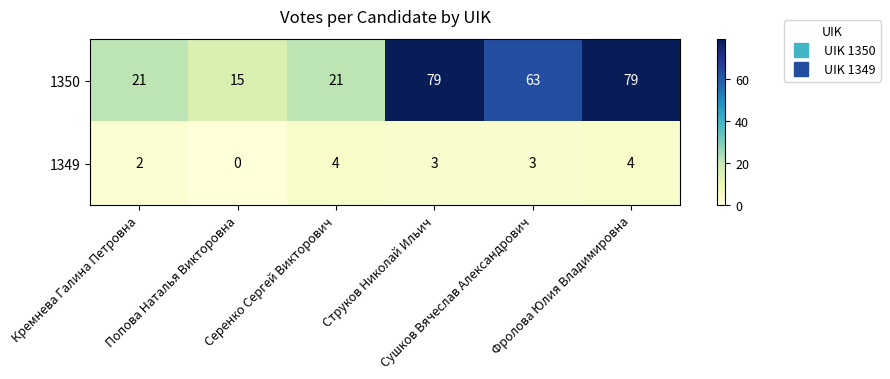

What is the average value of the 1349 series?

3